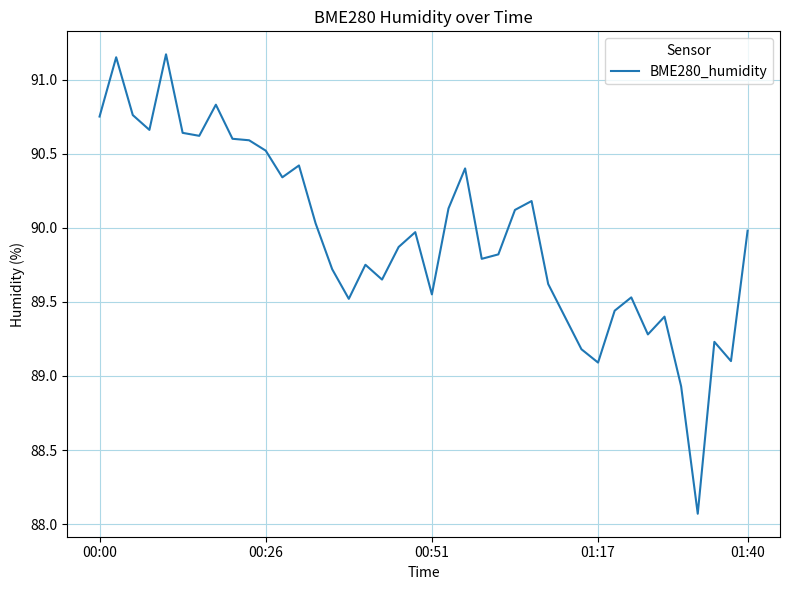

What is the difference between the maximum and minimum values?

3.1